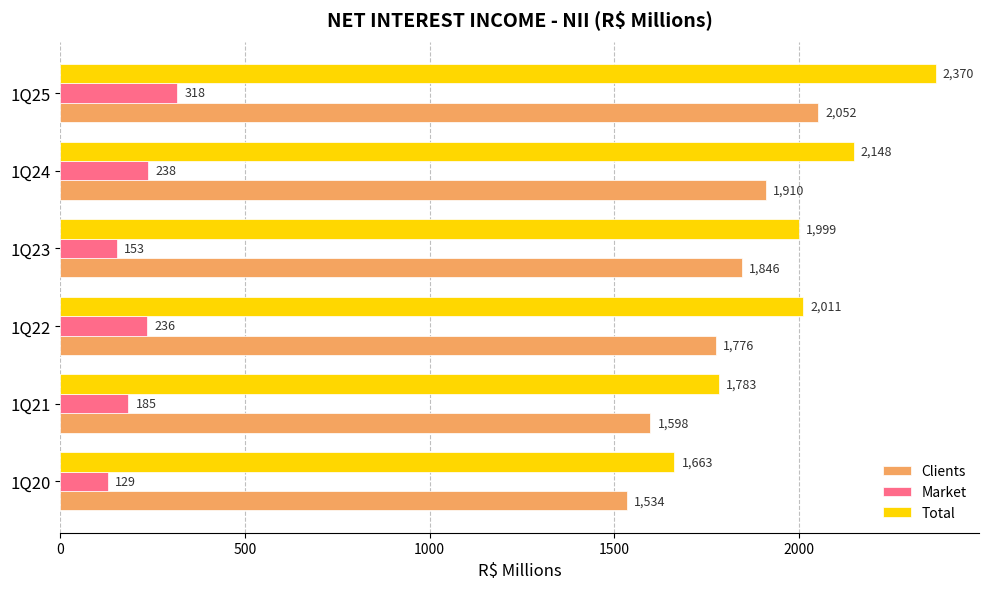

At which label is Total closest to 2016?

1Q22